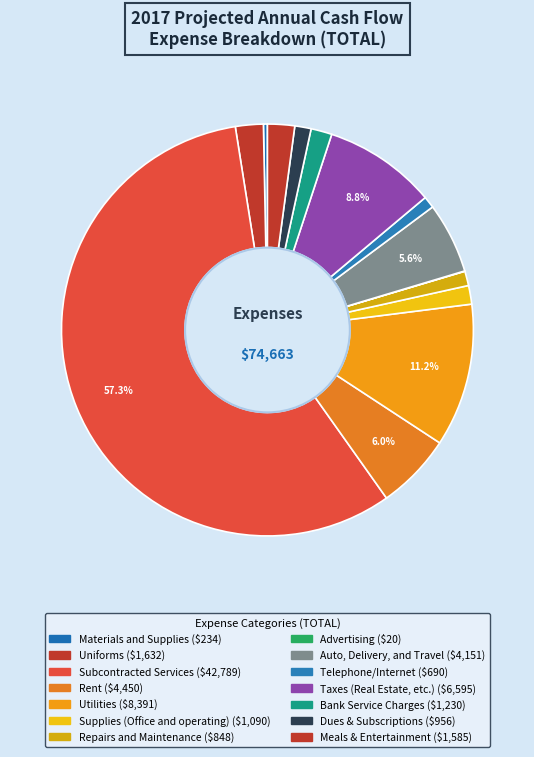

Rank the categories by value from highest to lowest.

Subcontracted Services, Utilities, Taxes (Real Estate, etc.), Rent, Auto, Delivery, and Travel, Uniforms, Meals & Entertainment, Bank Service Charges, Supplies (Office and operating), Dues & Subscriptions, Repairs and Maintenance, Telephone/Internet, Materials and Supplies, Advertising